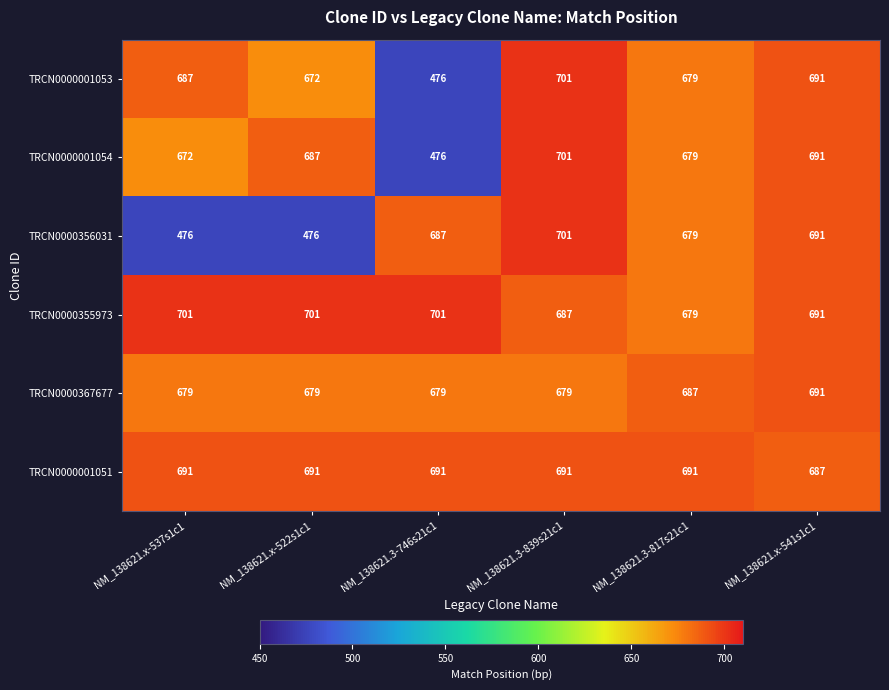

What is the average value of the TRCN0000001053 series?

651